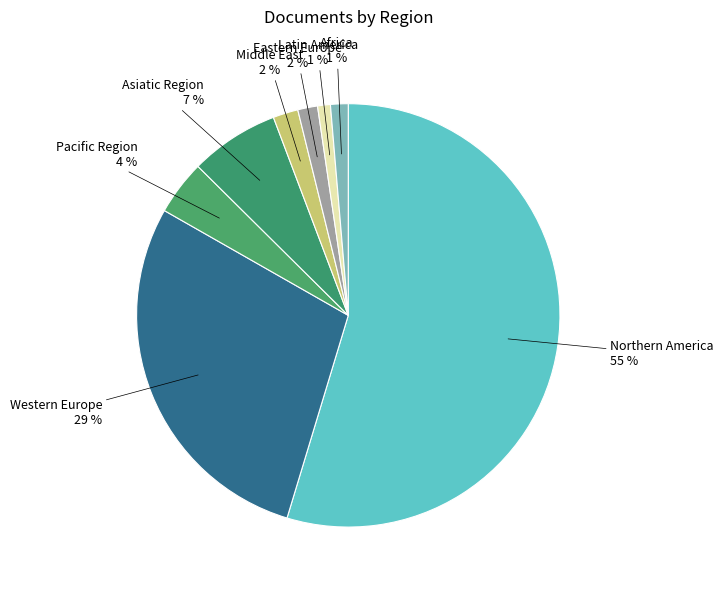

Is it true that Africa is 13% of the pie?

False